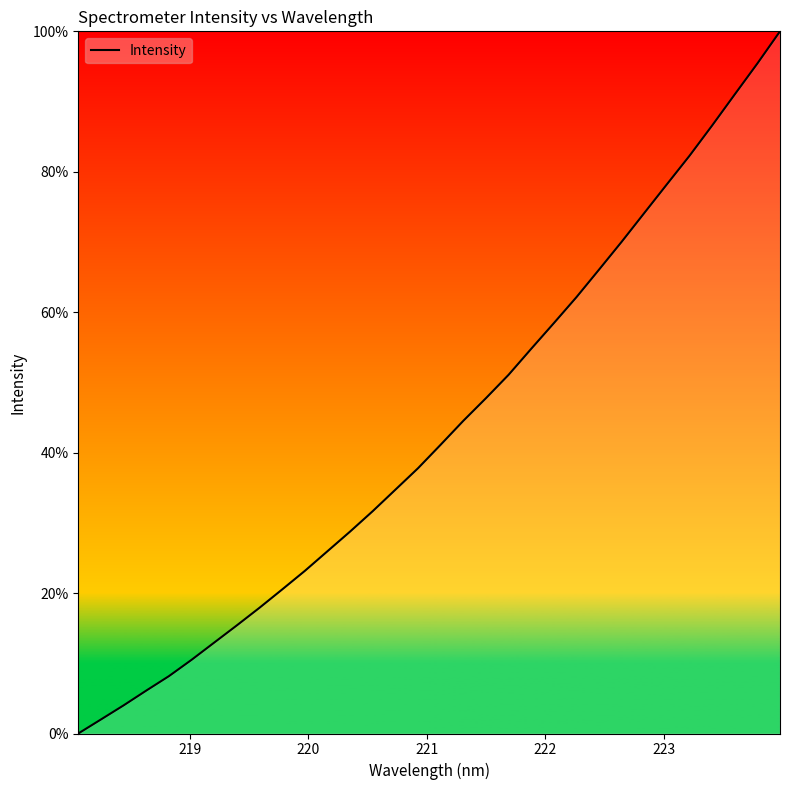

What is the greatest value displayed?

100.0